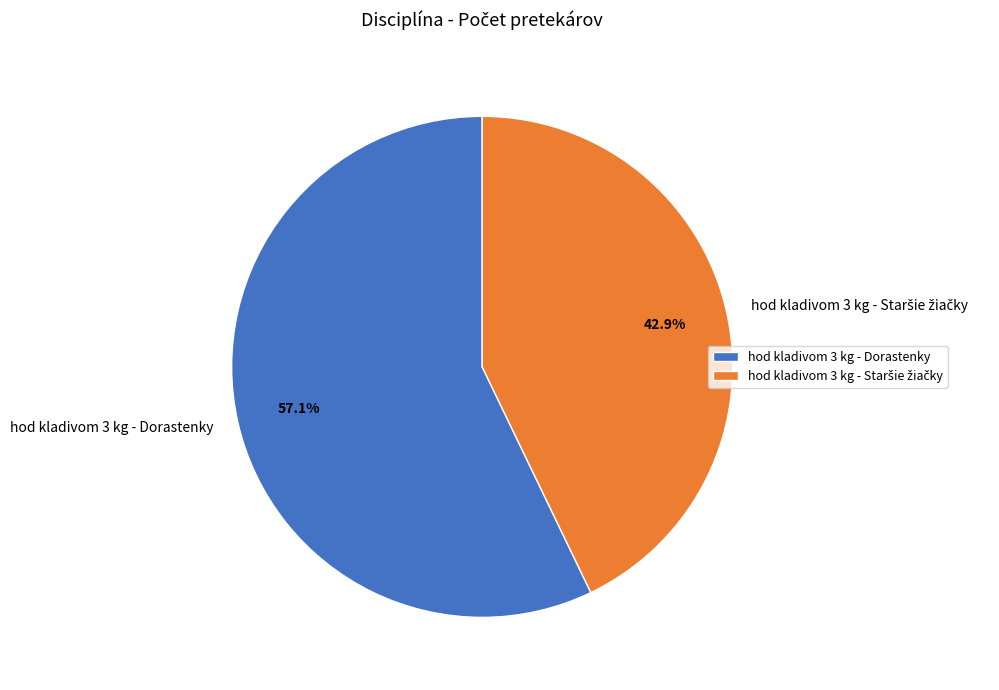

Does hod kladivom 3 kg - Dorastenky account for over 50% of the chart?

Yes